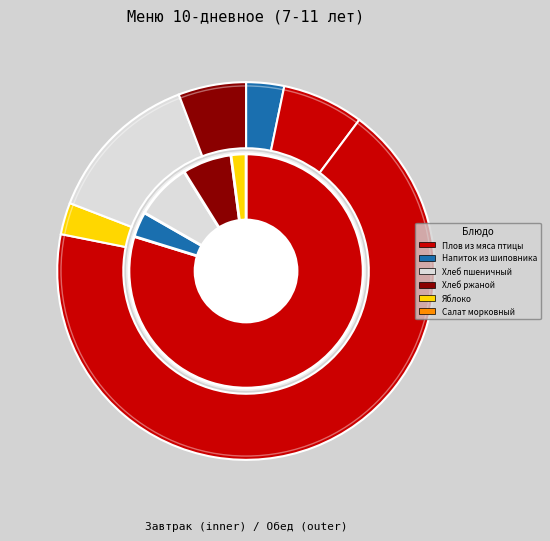

The Щи со свежей капустой slice represents 1% of the pie. True or false?

False